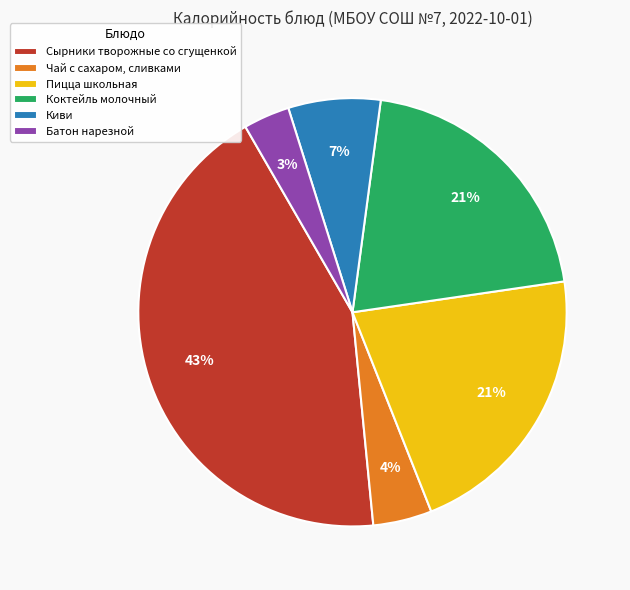

Combined, do Батон нарезной and Сырники творожные со сгущенкой account for over 50%?

No